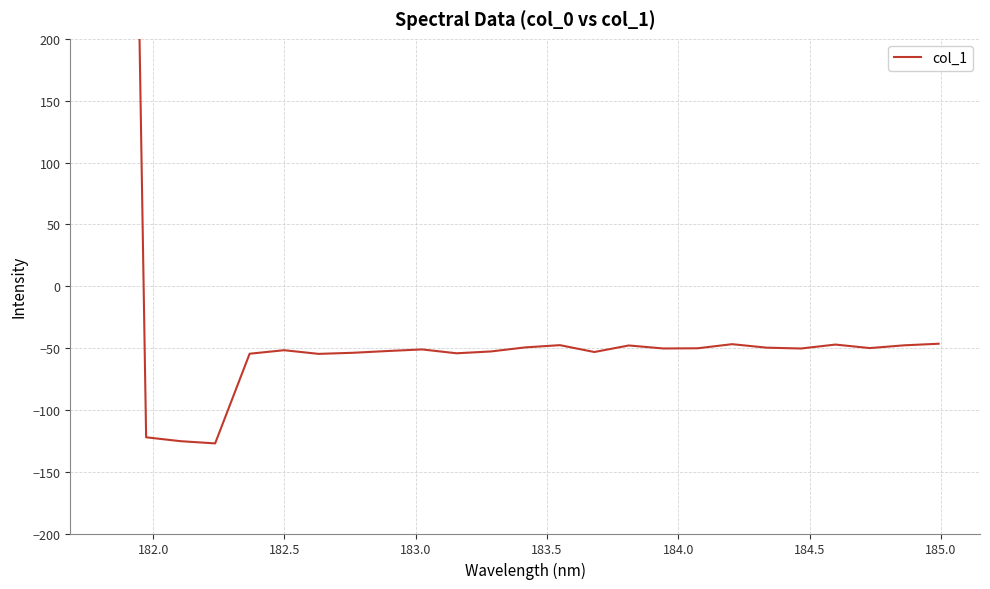

Is this an area chart (filled region under the line)?

No